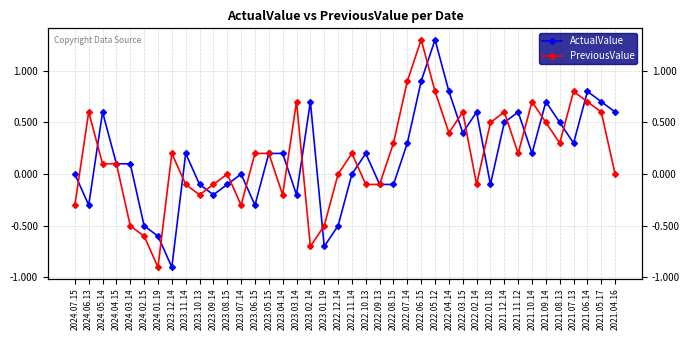

Is it true that ActualValue equals -0.3 at 2023.06.15?

True